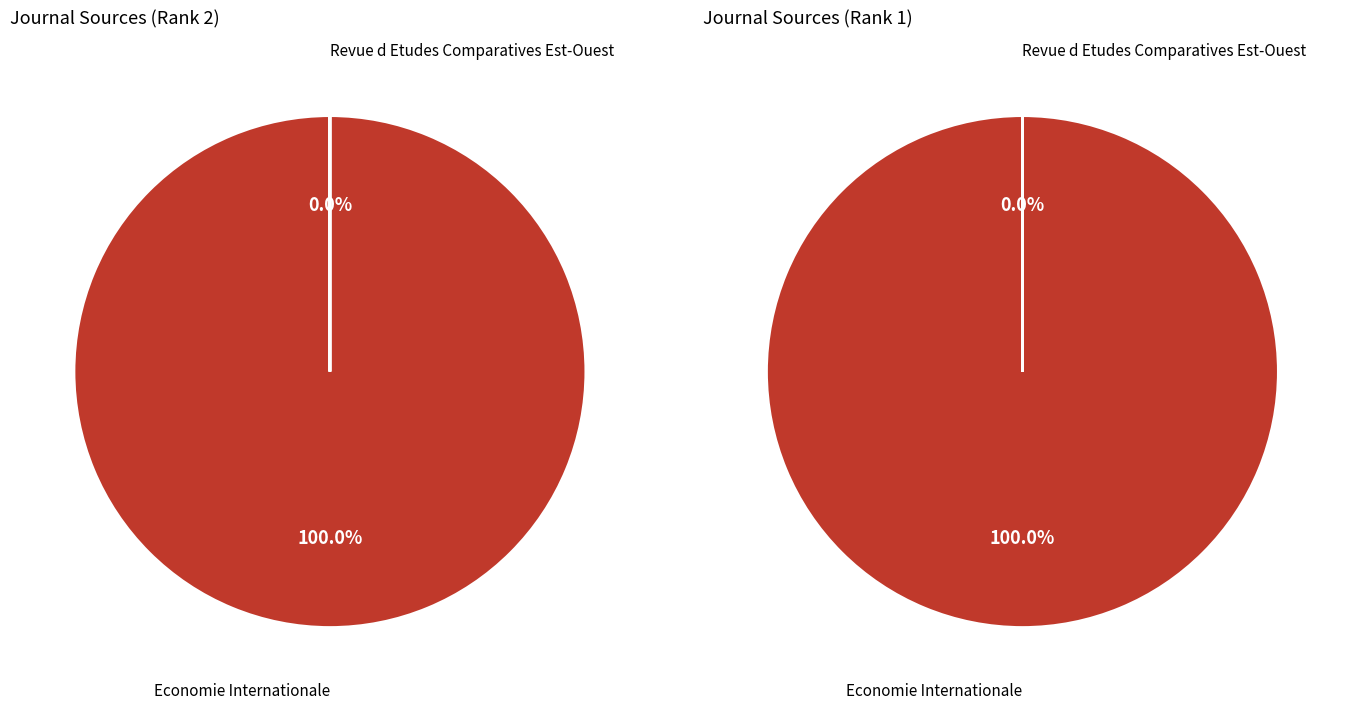

Is it true that Revue d Etudes Comparatives Est-Ouest is 0% of the pie?

True